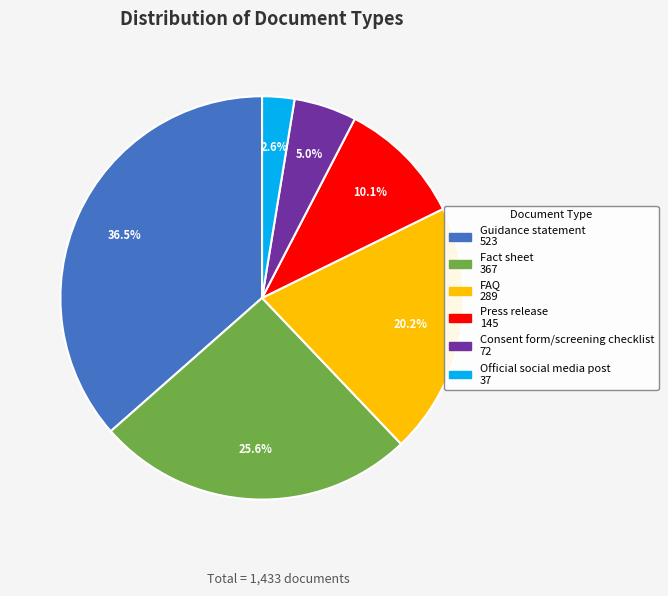

How many slices are in this pie chart?

6